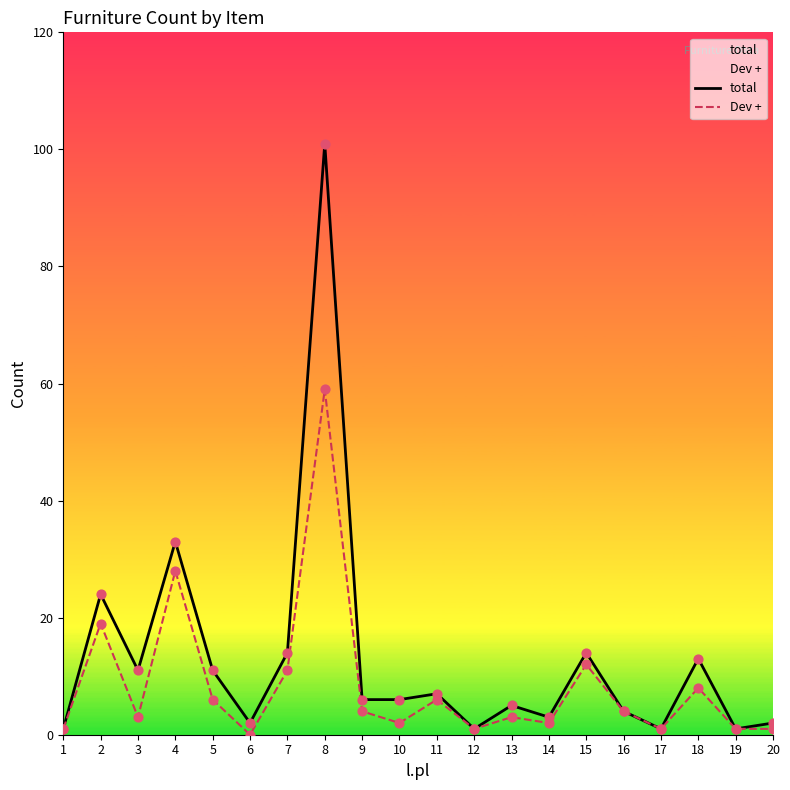

At which category is the sum across all series the highest?

8